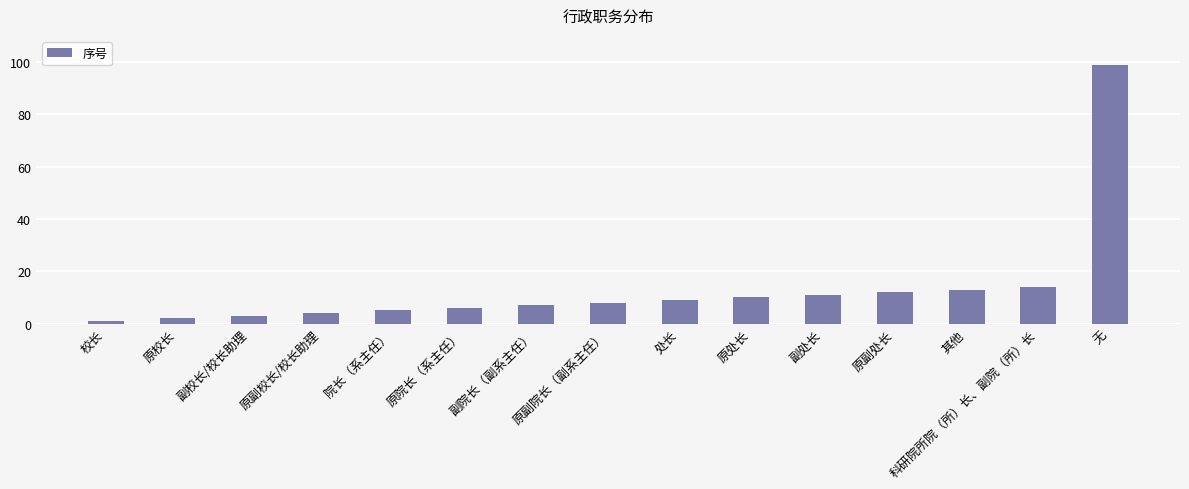

What is the difference between the values at 原校长 and 科研院所院（所）长、副院（所）长?

12